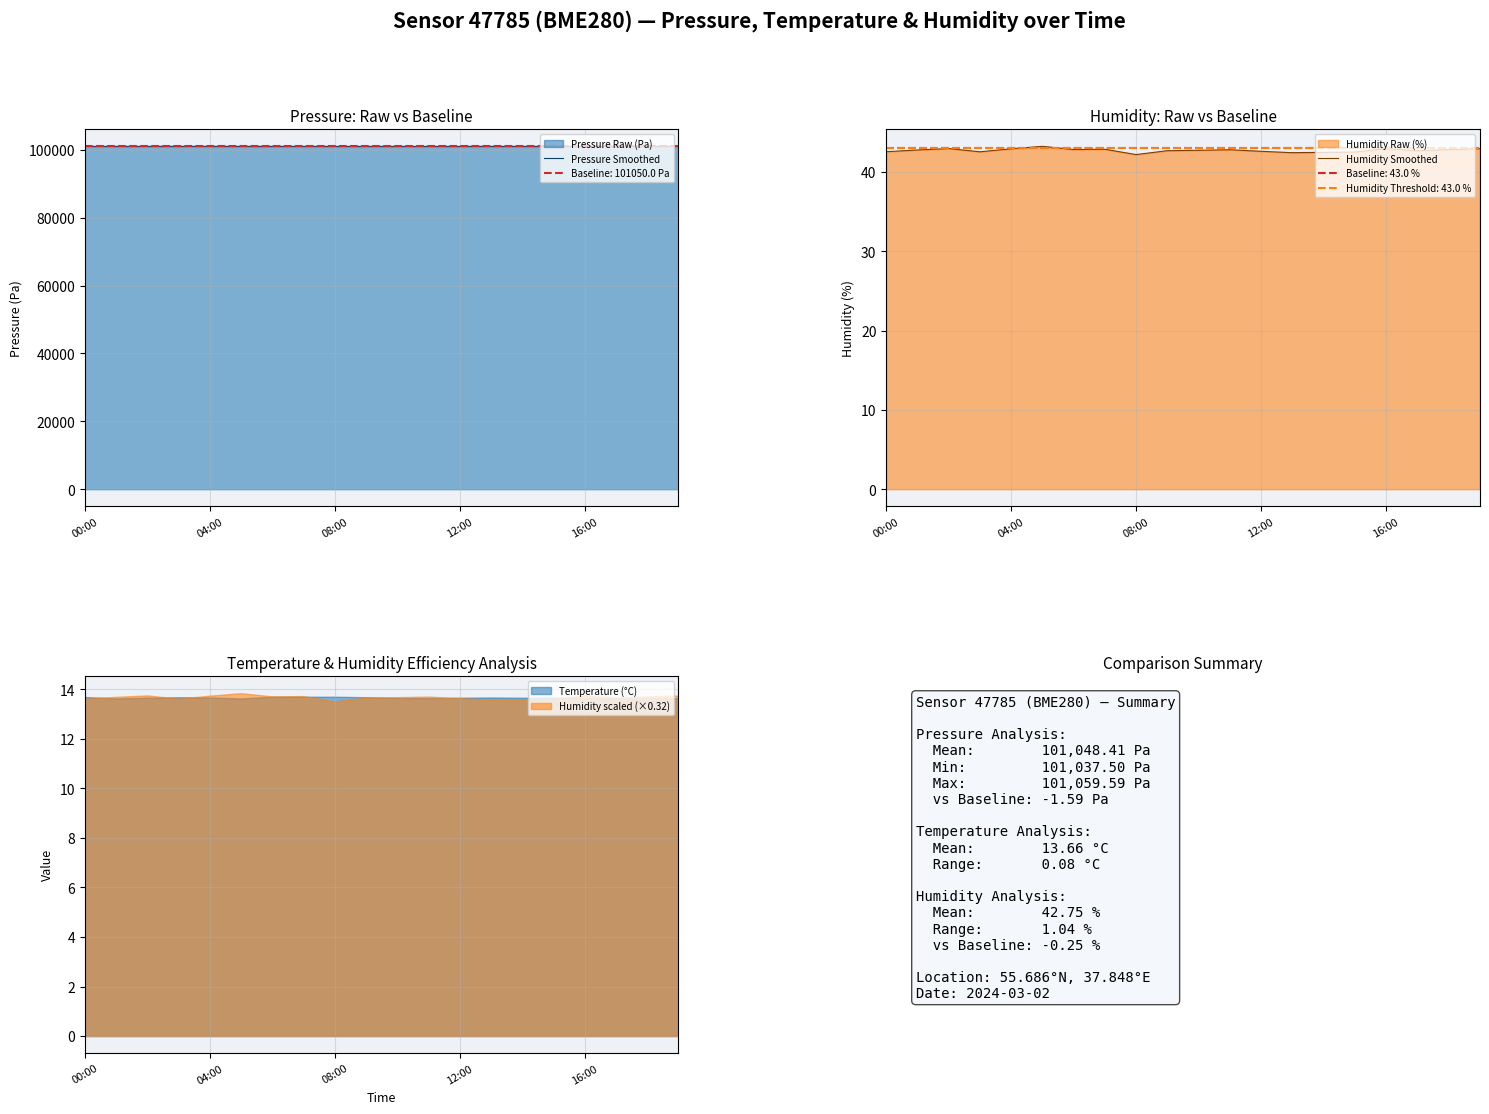

What is the maximum value for Pressure Smoothed?

101059.6